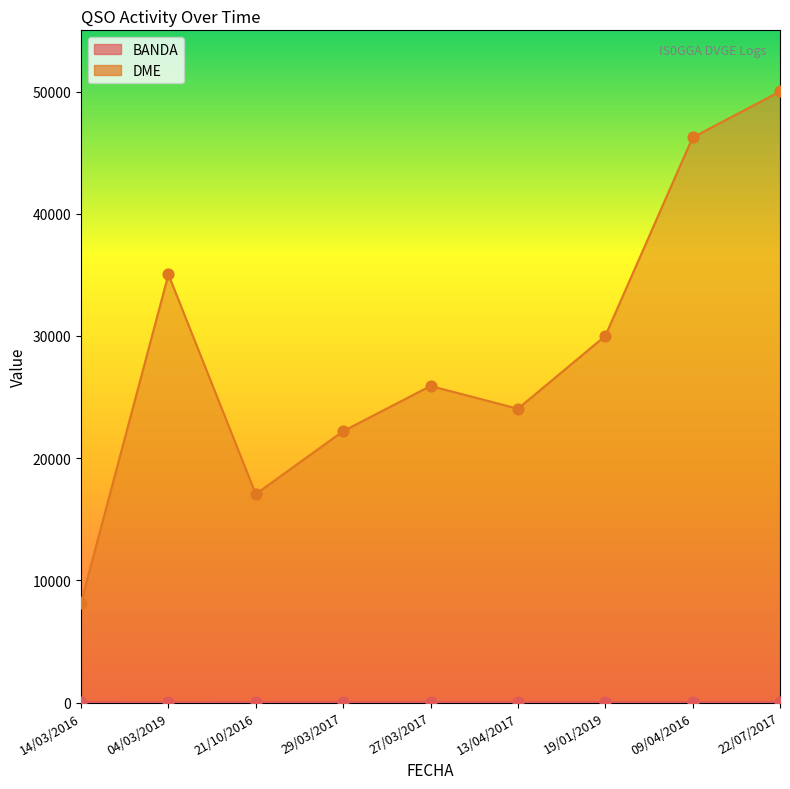

Which series has the largest total across all categories?

DME